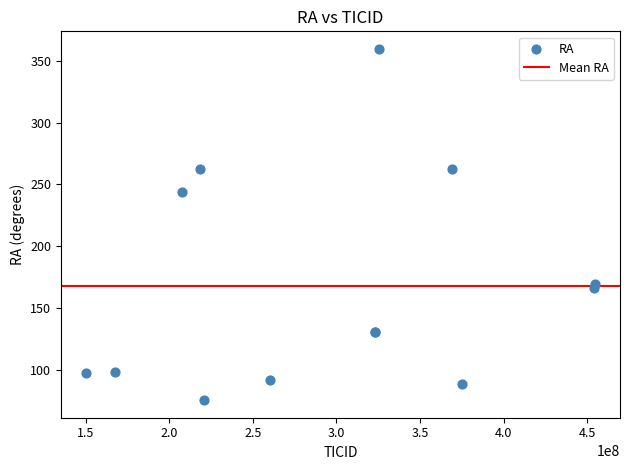

What Y value in the scatter plot is closest to 217?

243.4